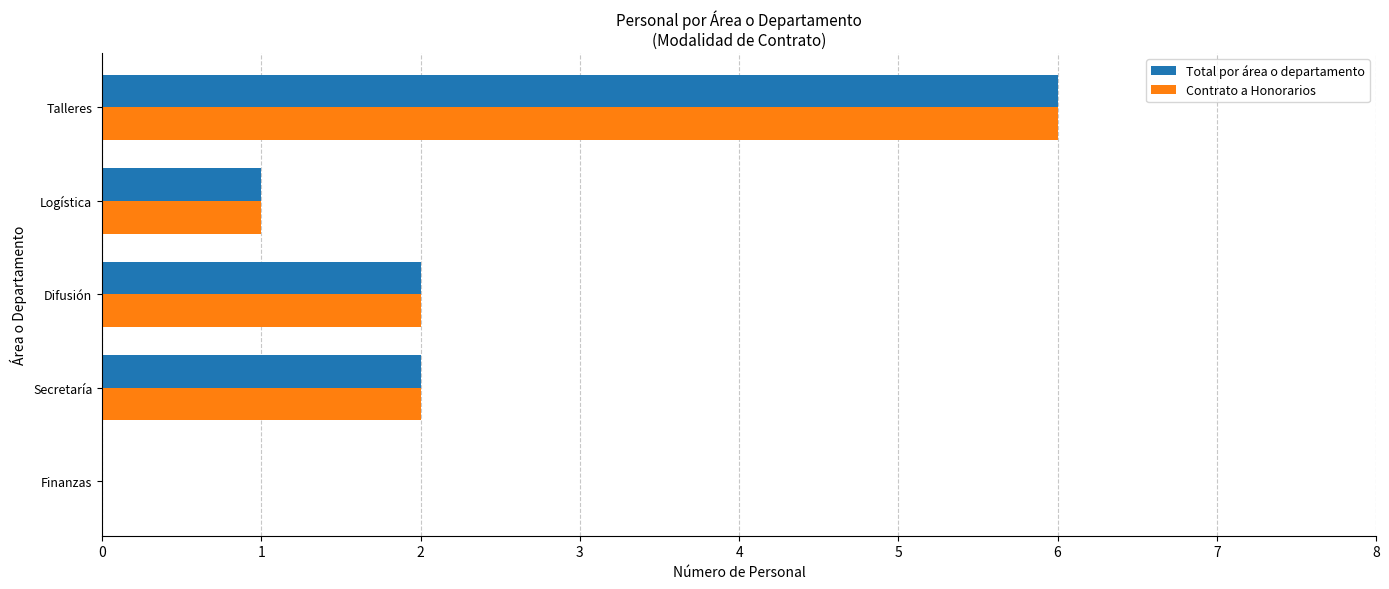

What is the highest value of the Contrato a Honorarios series?

6